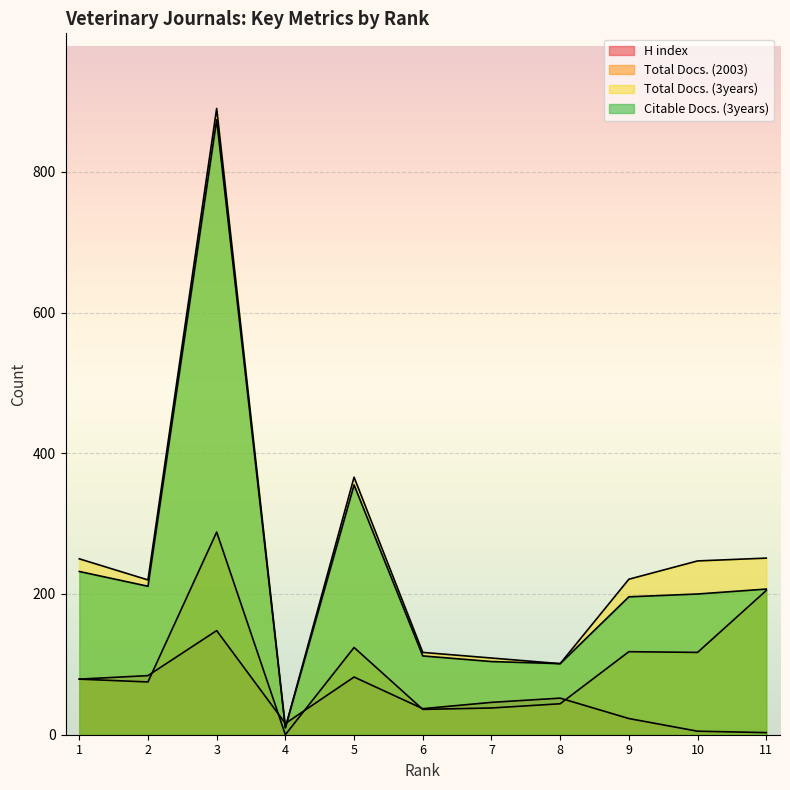

List the labels in order of Total Docs. (2003) value, smallest first.

4, 6, 7, 8, 2, 1, 10, 9, 5, 11, 3